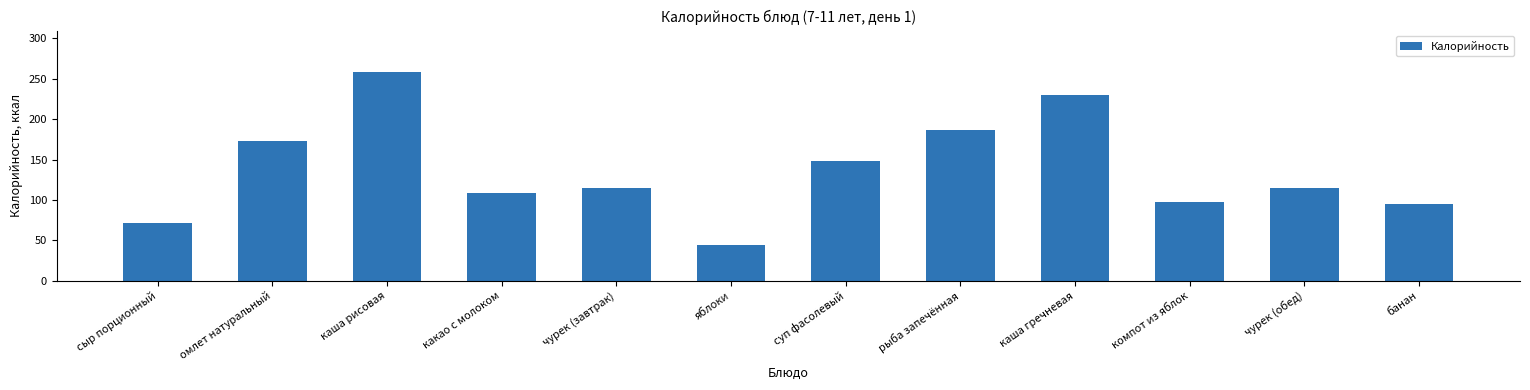

Which label corresponds to the largest value in the chart?

каша рисовая